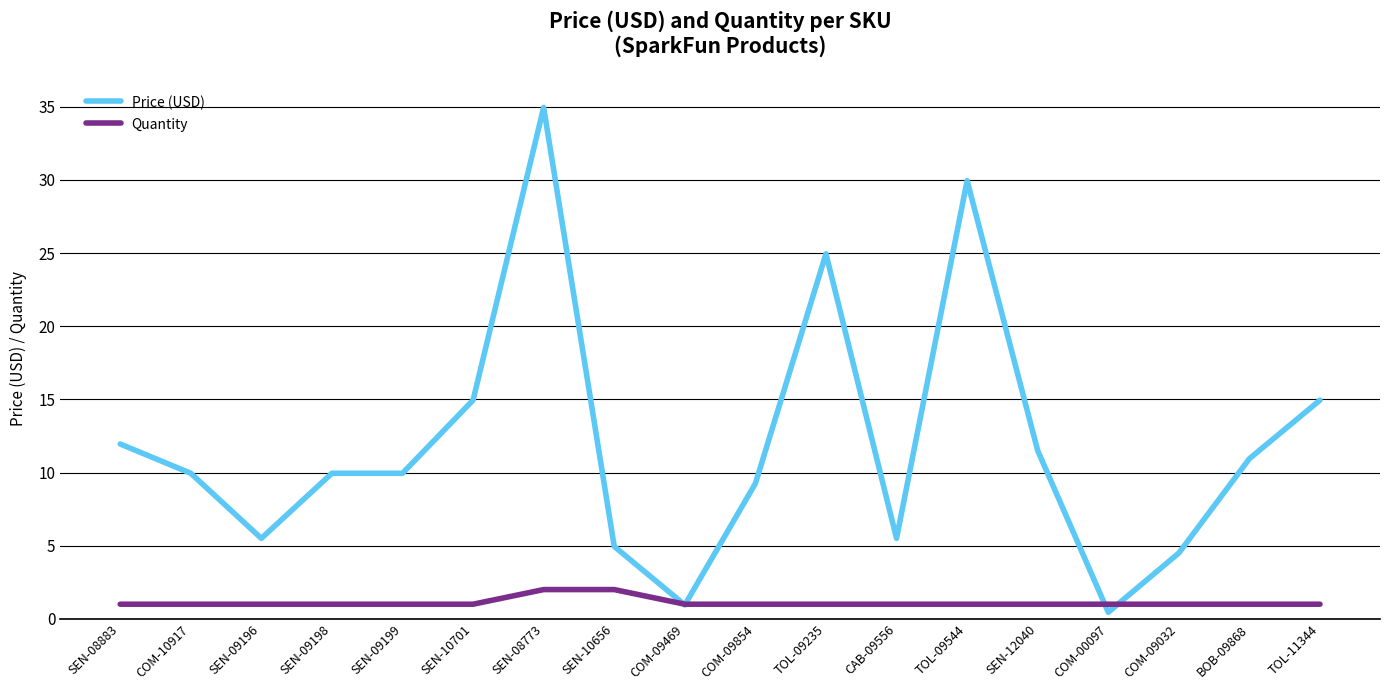

The value of Price (USD) at BOB-09868 is 10.9. True or false?

True